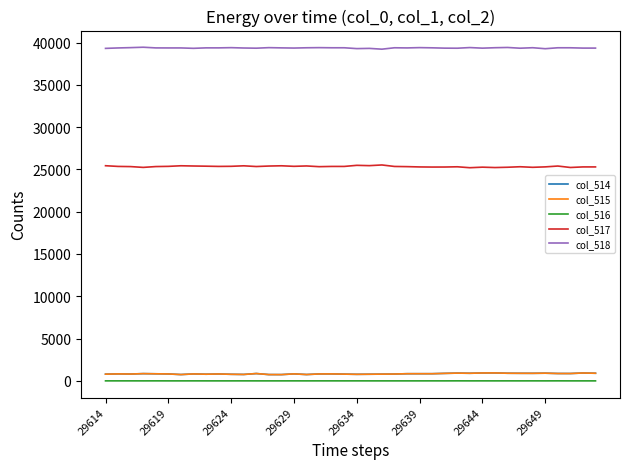

True or false: col_518 and col_516 cross at least once.

False